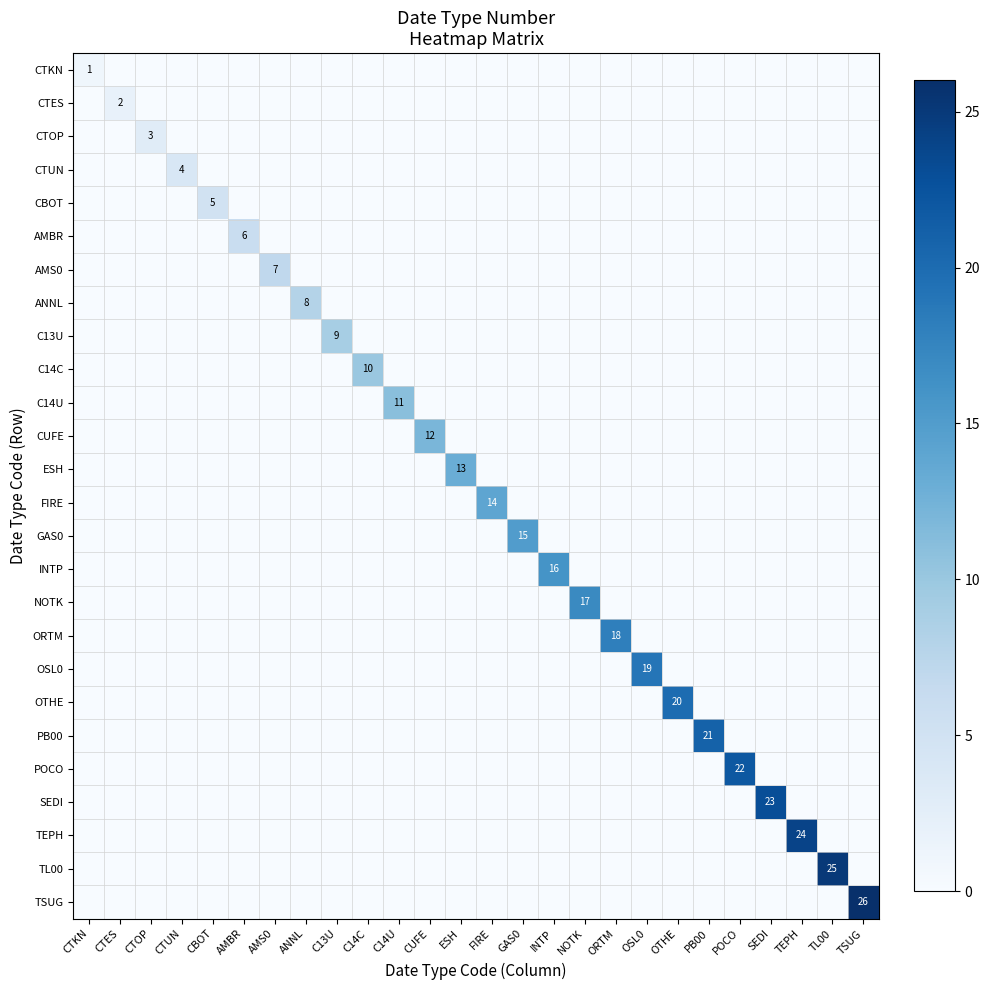

Which series changed the most between ANNL and SEDI?

SEDI